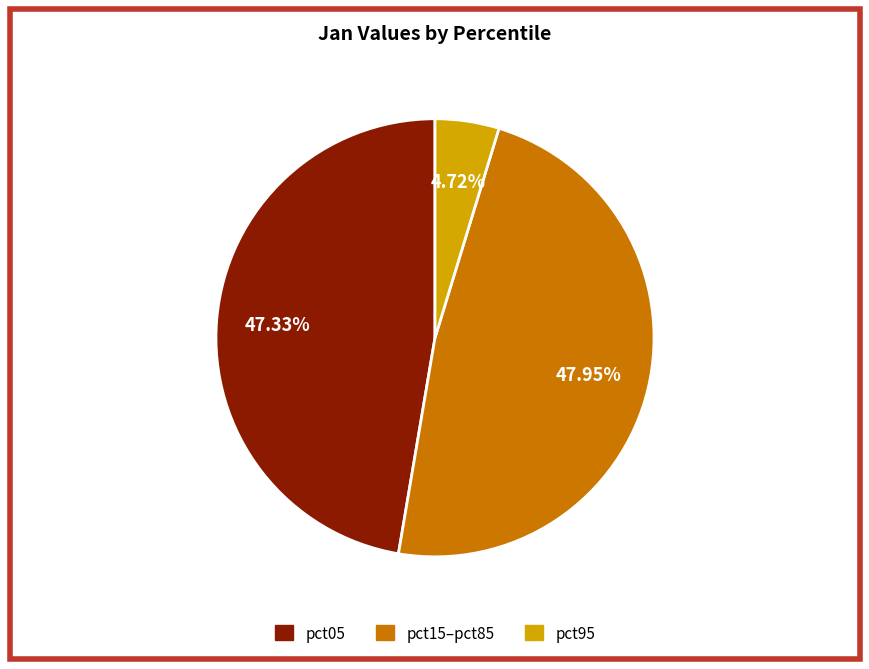

Is there a majority slice in this chart?

No